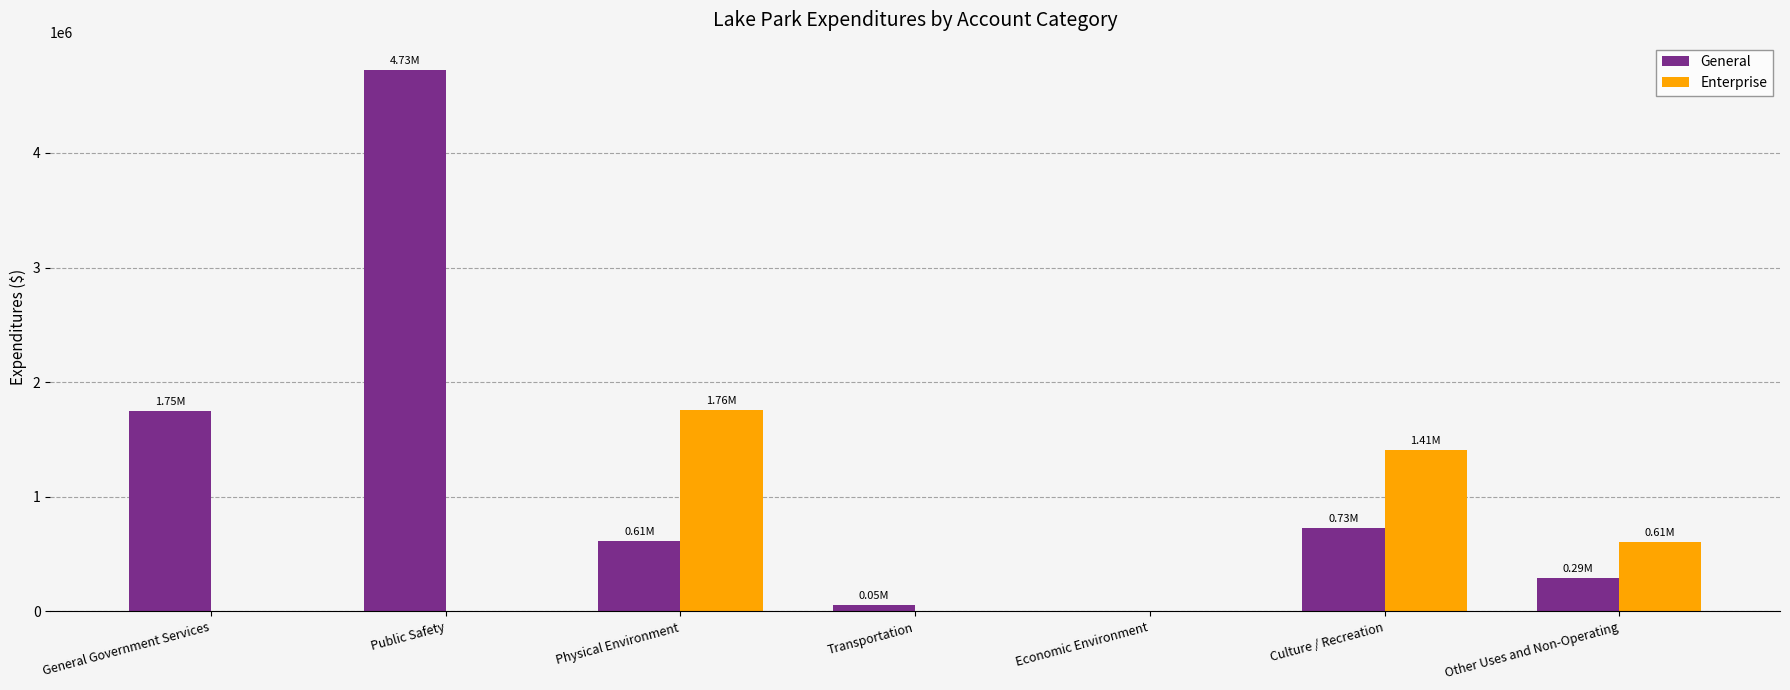

How many Enterprise values are between 0 and 1409889?

6